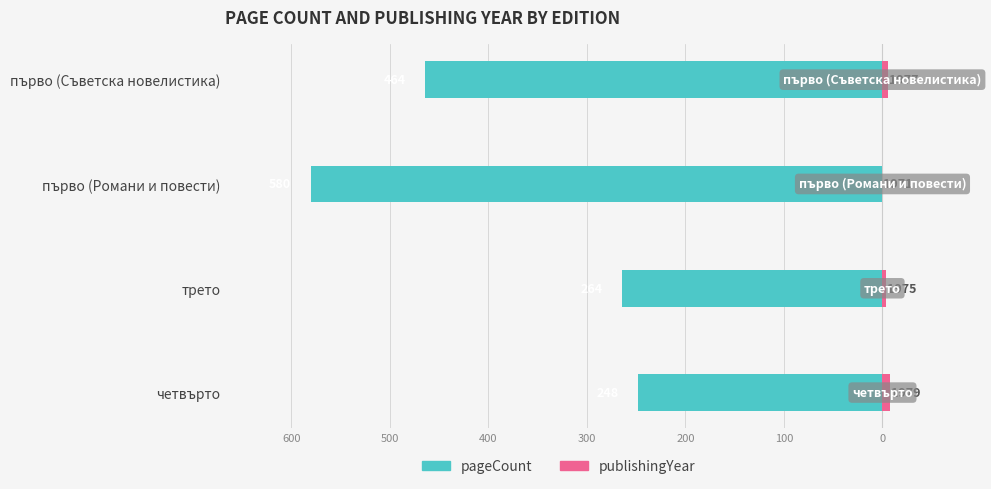

Reading left to right, extract all data points from this chart.

pageCount: -248	-264	-580	-464
publishingYear: 8	4	0	6